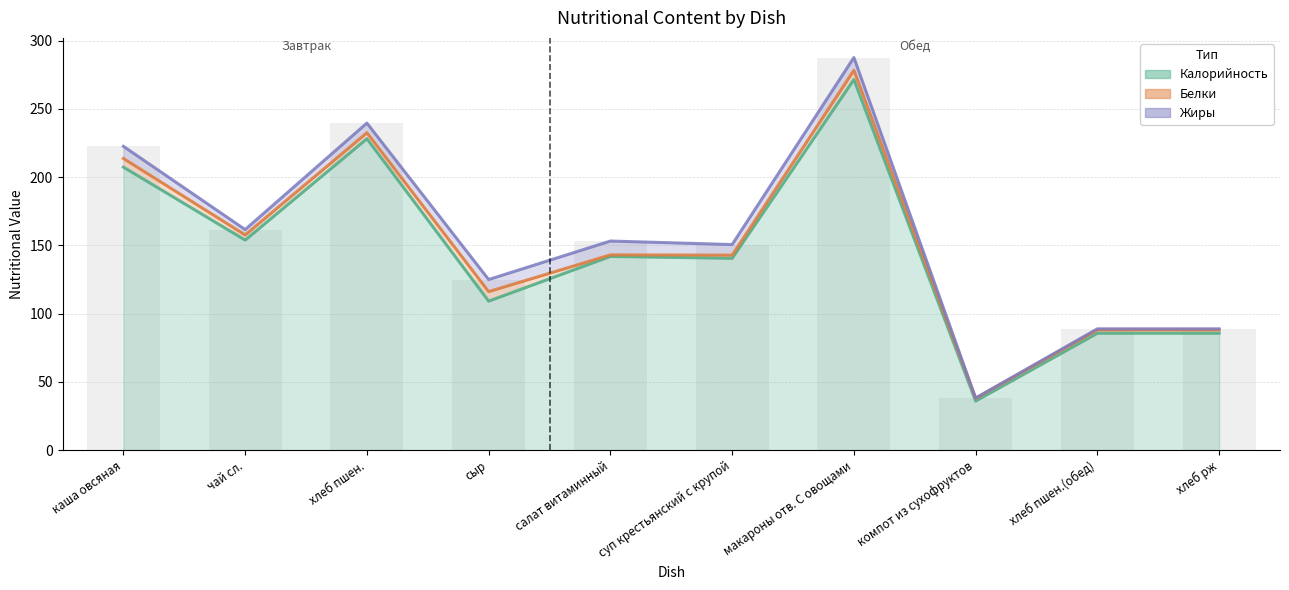

What is the minimum value shown in the chart?

0.2